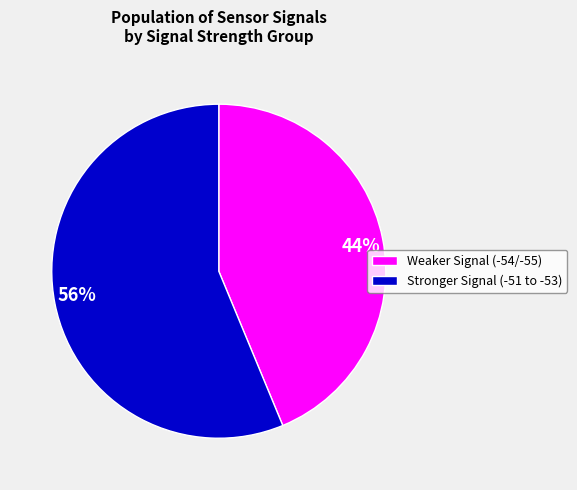

Is it true that 56% is 63% of the pie?

False